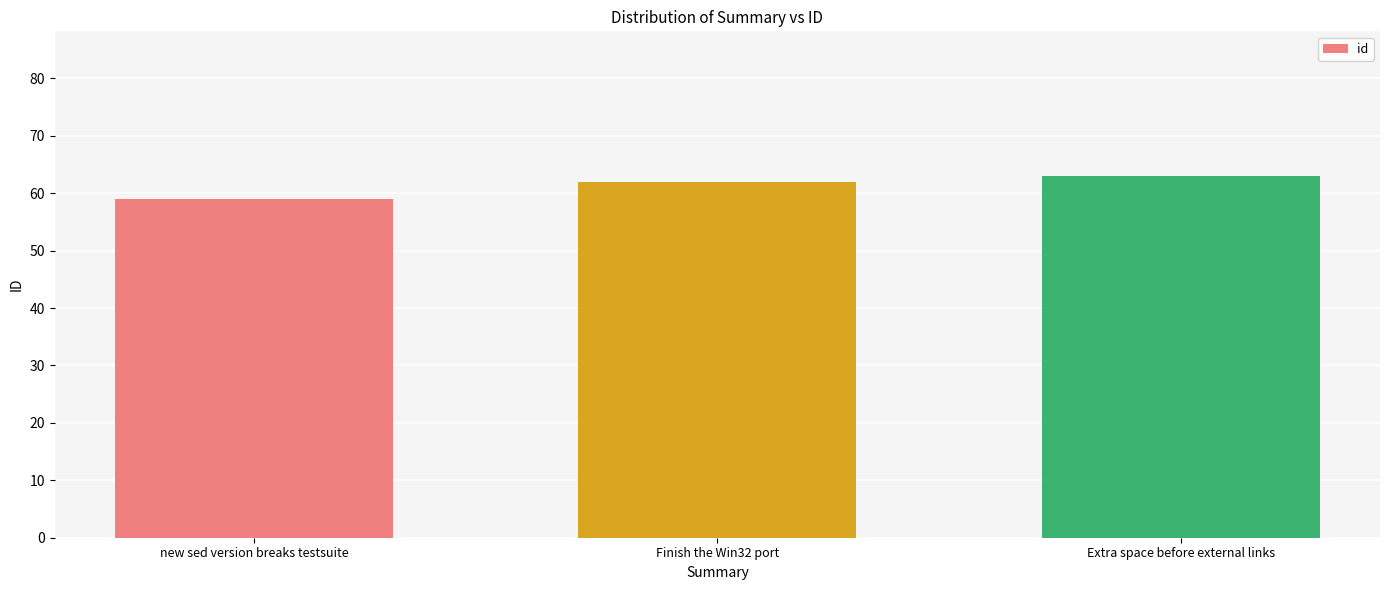

Reading left to right, list all the values displayed in this chart.

new sed version breaks testsuite=59	Finish the Win32 port=62	Extra space before external links=63